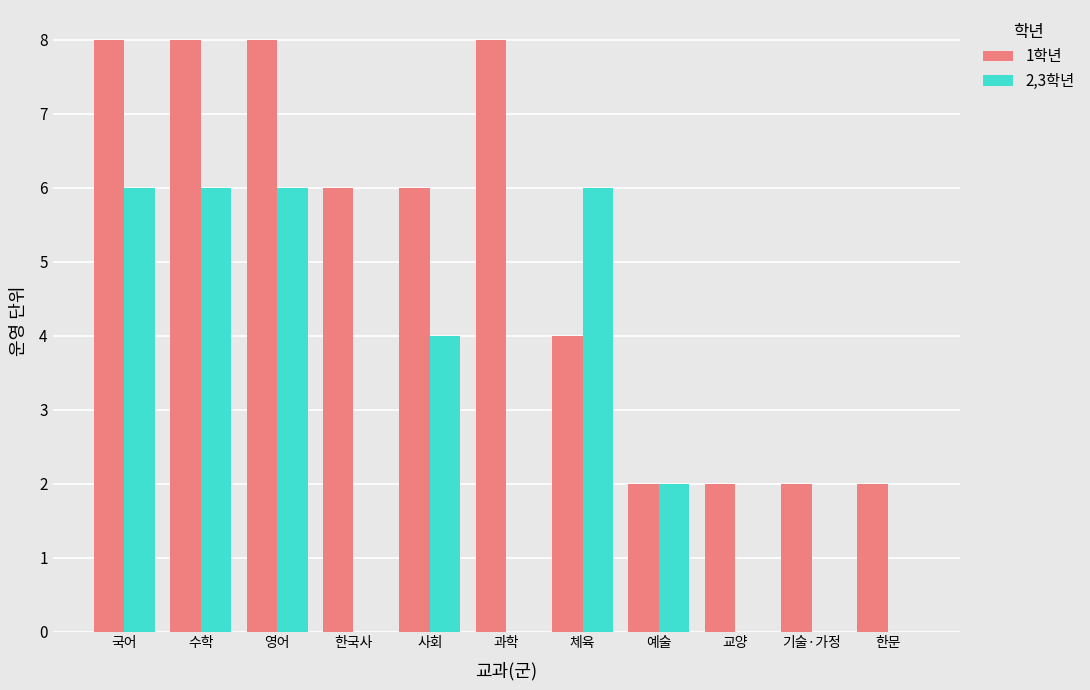

How many distinct data groups are displayed?

2